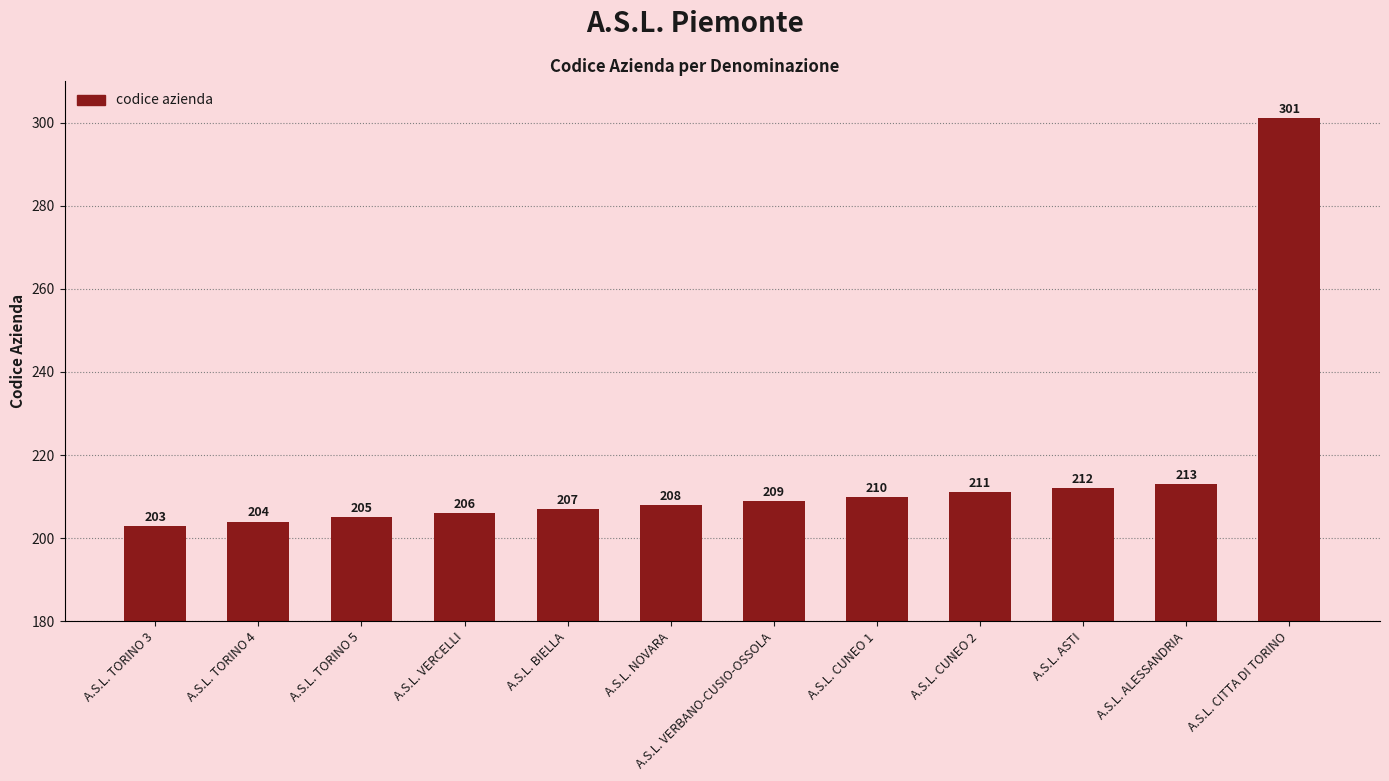

What is the sum of all values?

2589